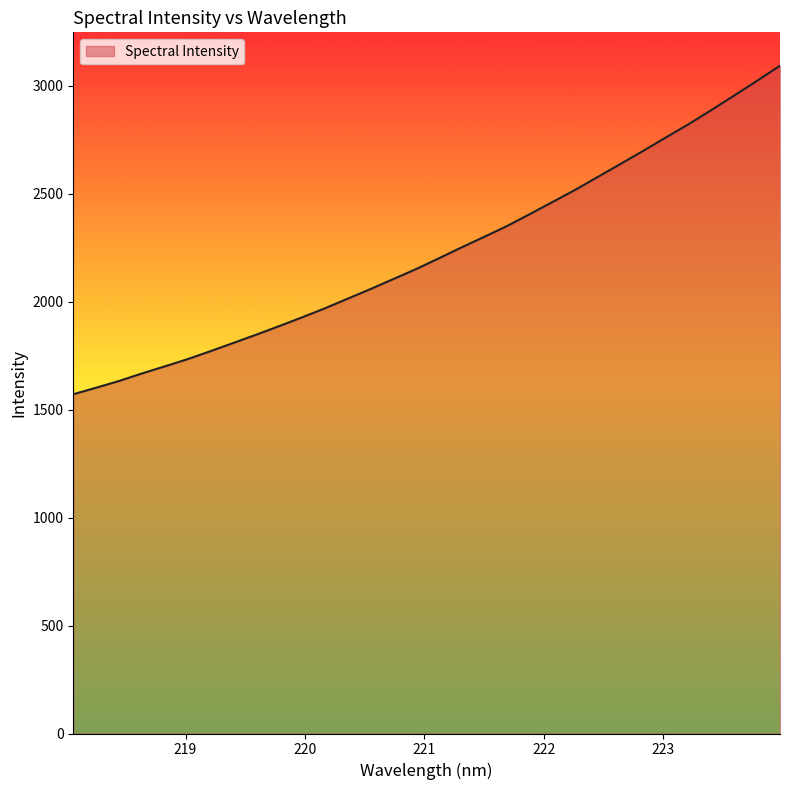

How many lines are shown in the chart?

1